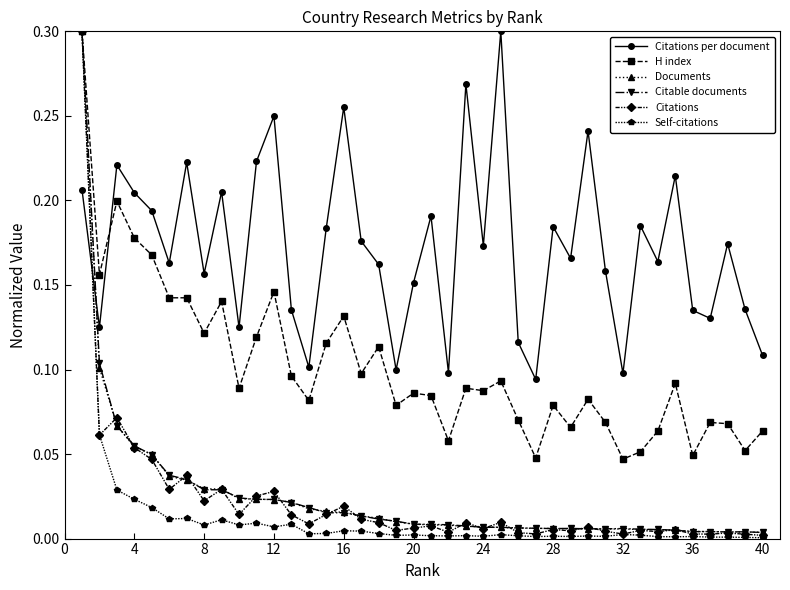

Which series has the largest range (max minus min)?

Self-citations